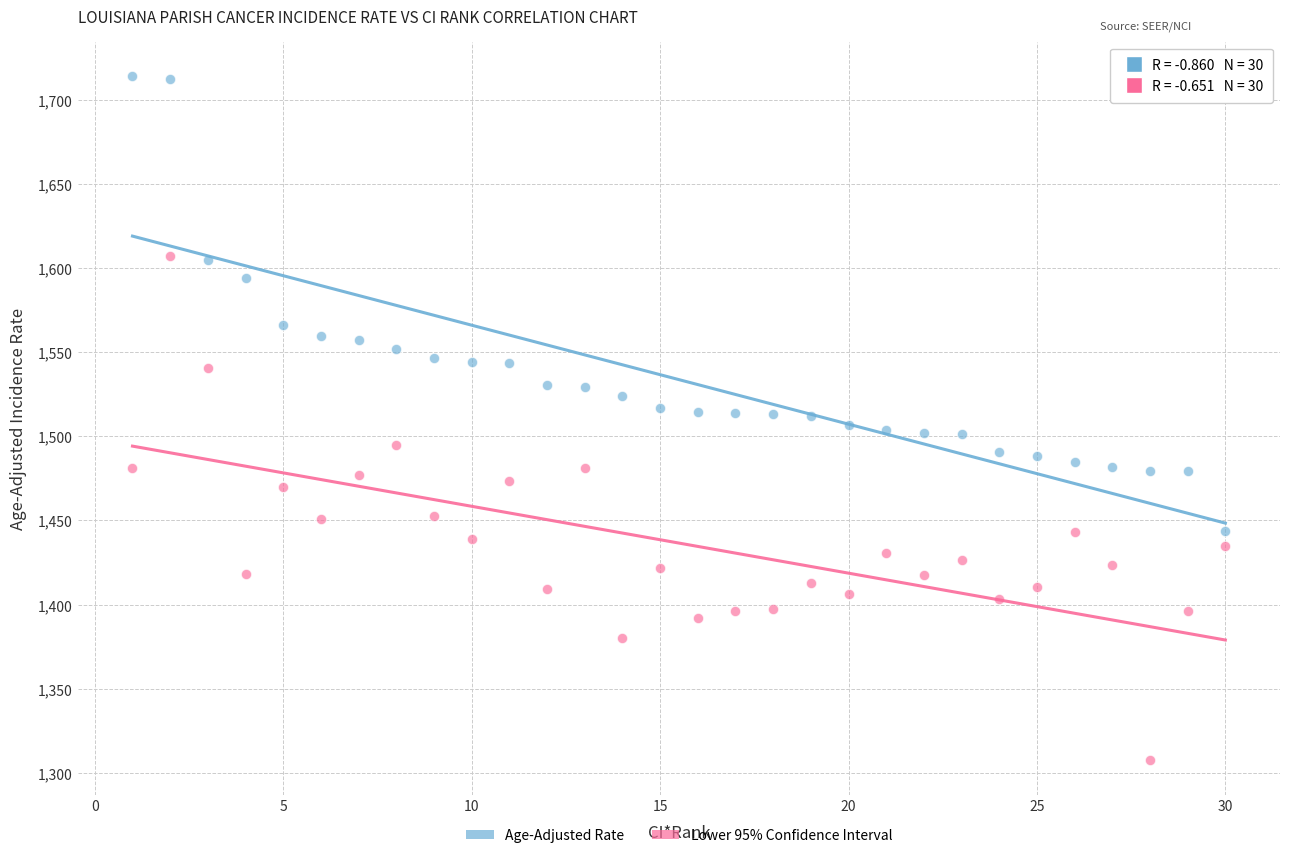

Across all data points, what is the range of X values (max minus min)?

29.0